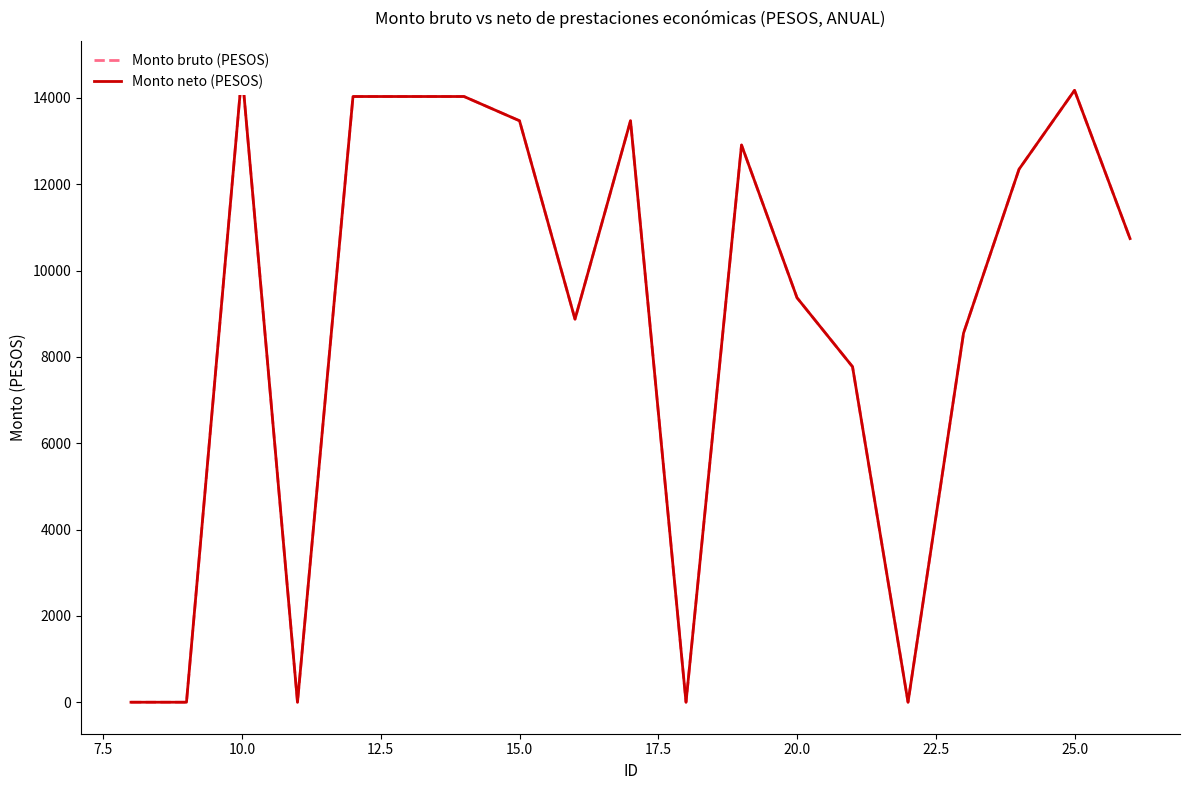

How many positive values does the Monto bruto (PESOS) series have?

14